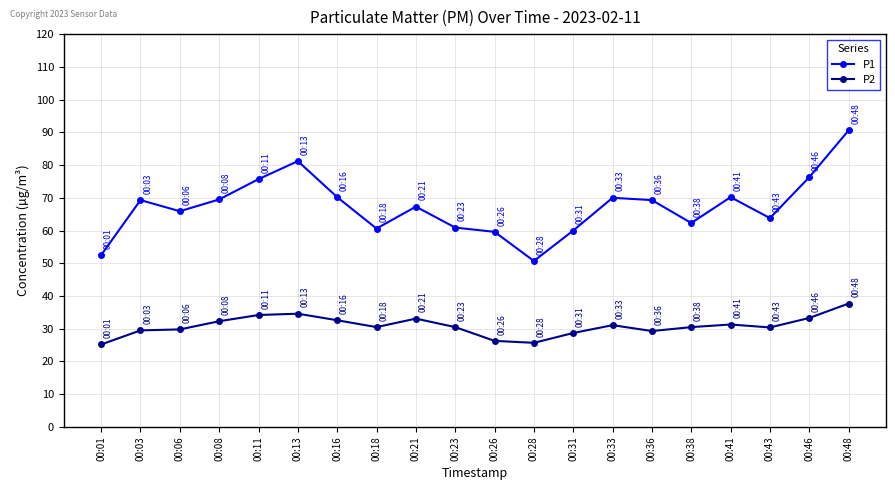

The P1 series shows 29.5 at 00:01. True or false?

False